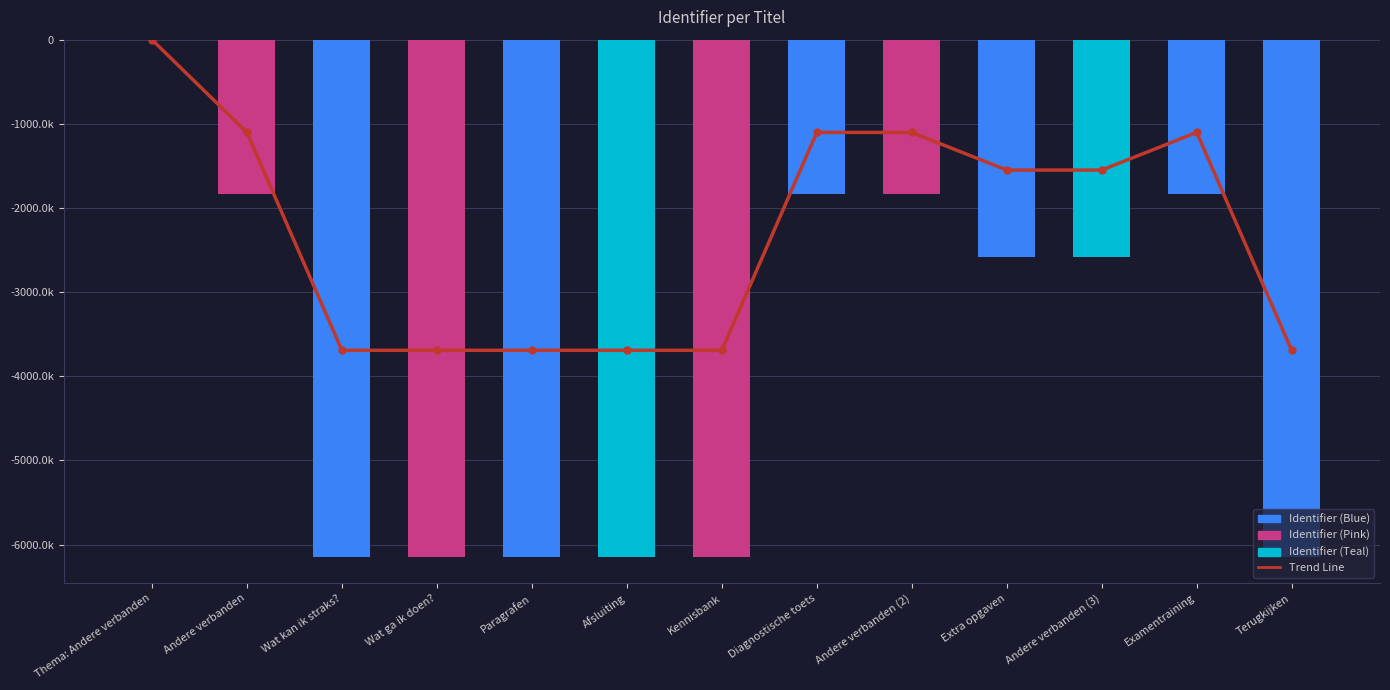

Which series changed the most between Andere verbanden and Extra opgaven?

Identifier